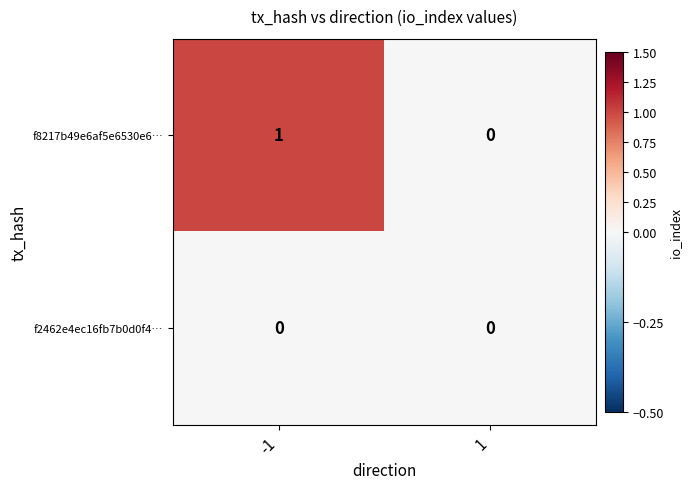

Reading left to right, list all the values displayed in this chart.

f8217b49e6af5e6530e6…: 1	0
f2462e4ec16fb7b0d0f4…: 0	0